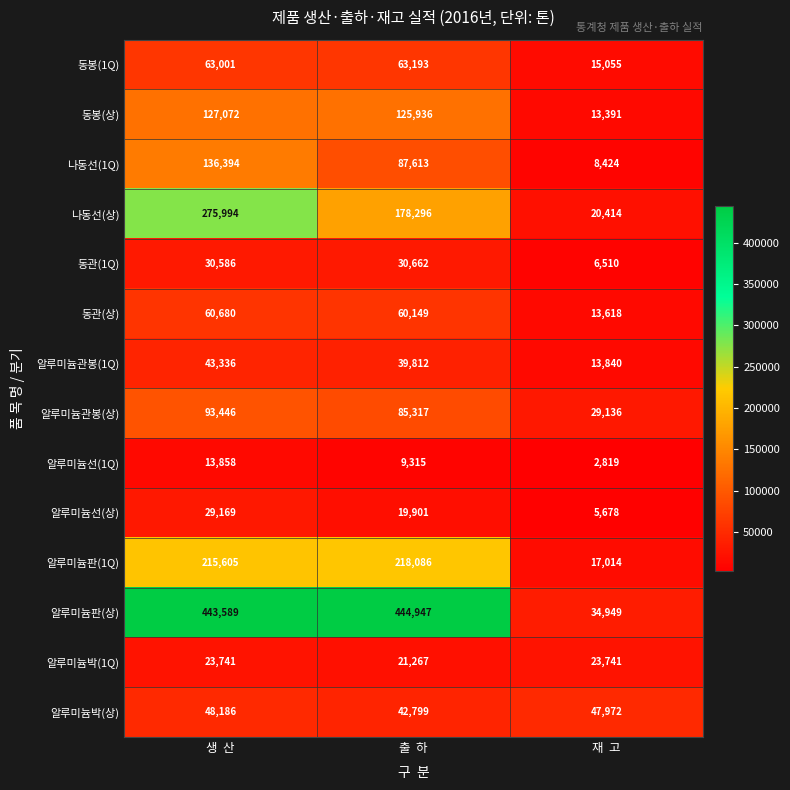

At which category is the sum across all series the highest?

생  산